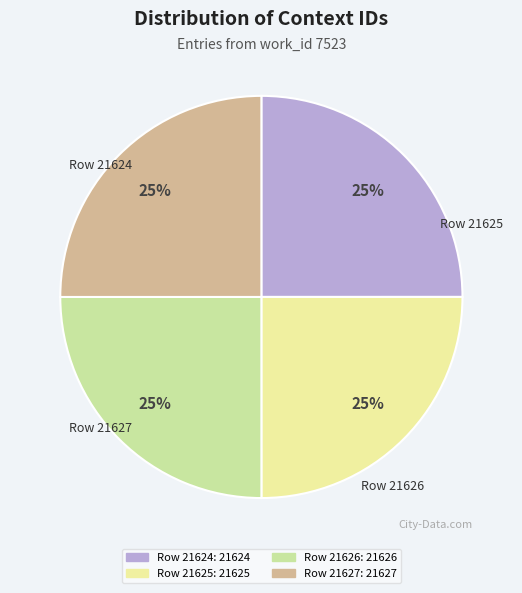

How many slices are in this pie chart?

4